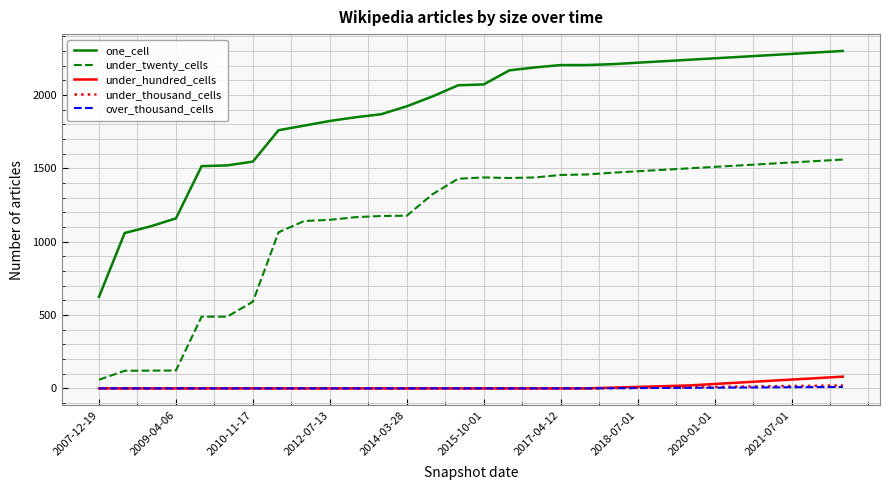

Does the chart have visible grid lines?

Yes